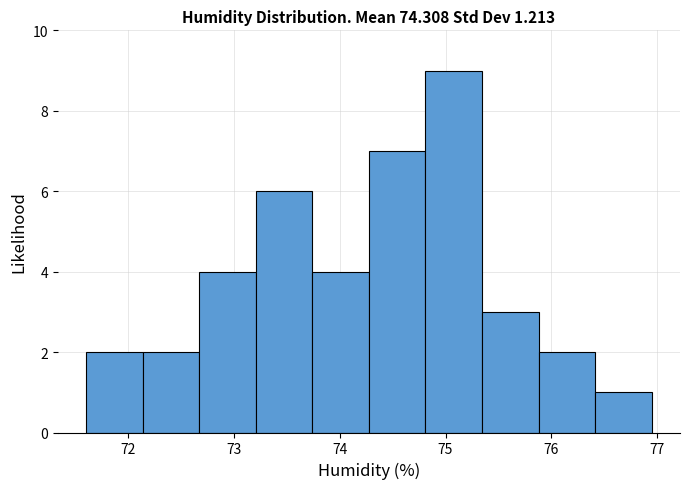

Which range on the x-axis has the tallest bar?

74.8 to 75.3